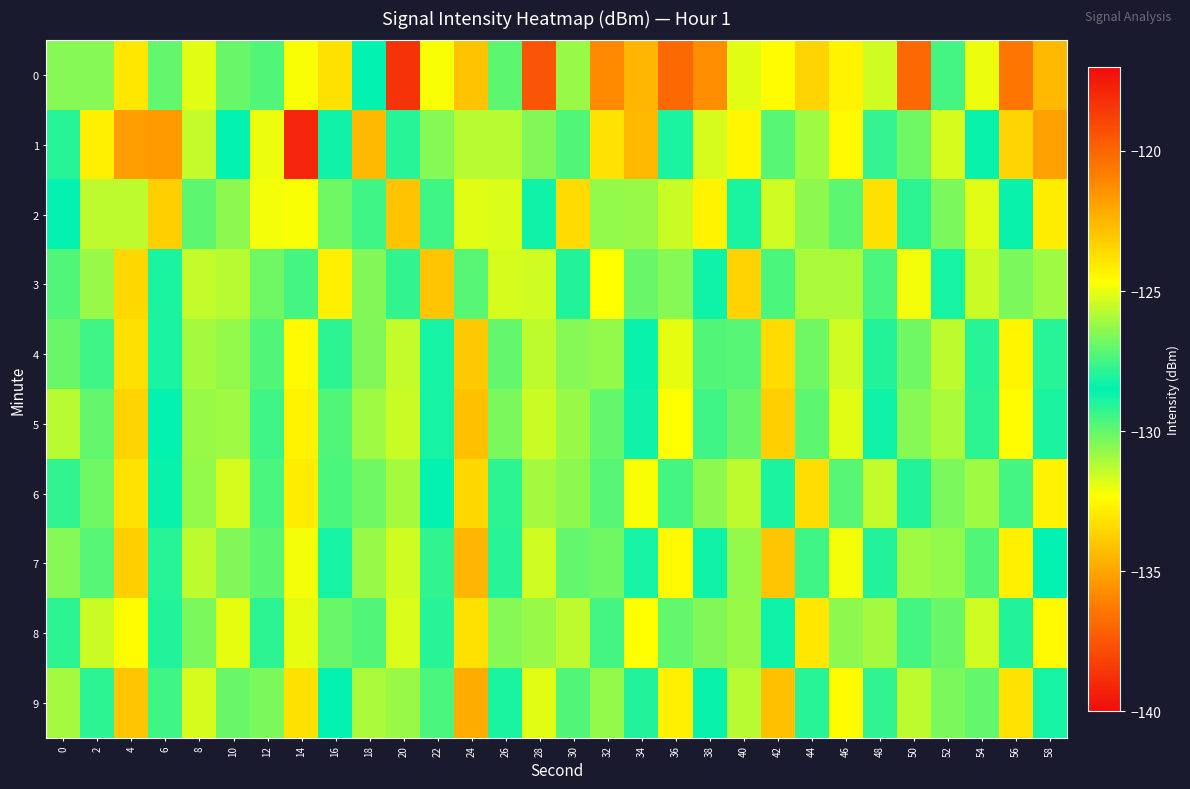

Rank the series by their maximum value, from lowest to highest.

9, 4, 5, 3, 7, 6, 8, 2, 0, 1